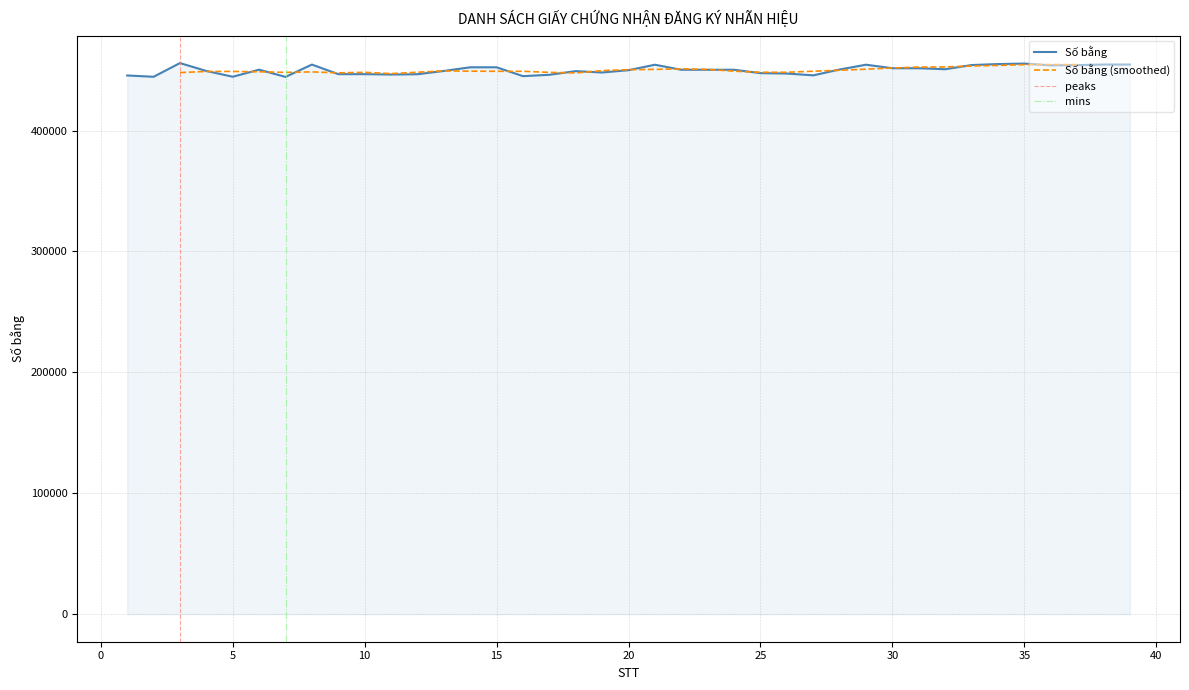

Approximately how many times larger is the value at 36 compared to 32?

1.0